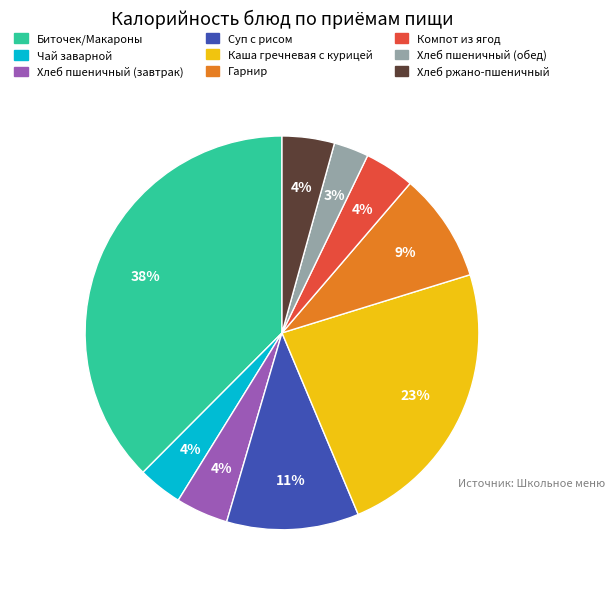

How many segments does this pie chart have?

9